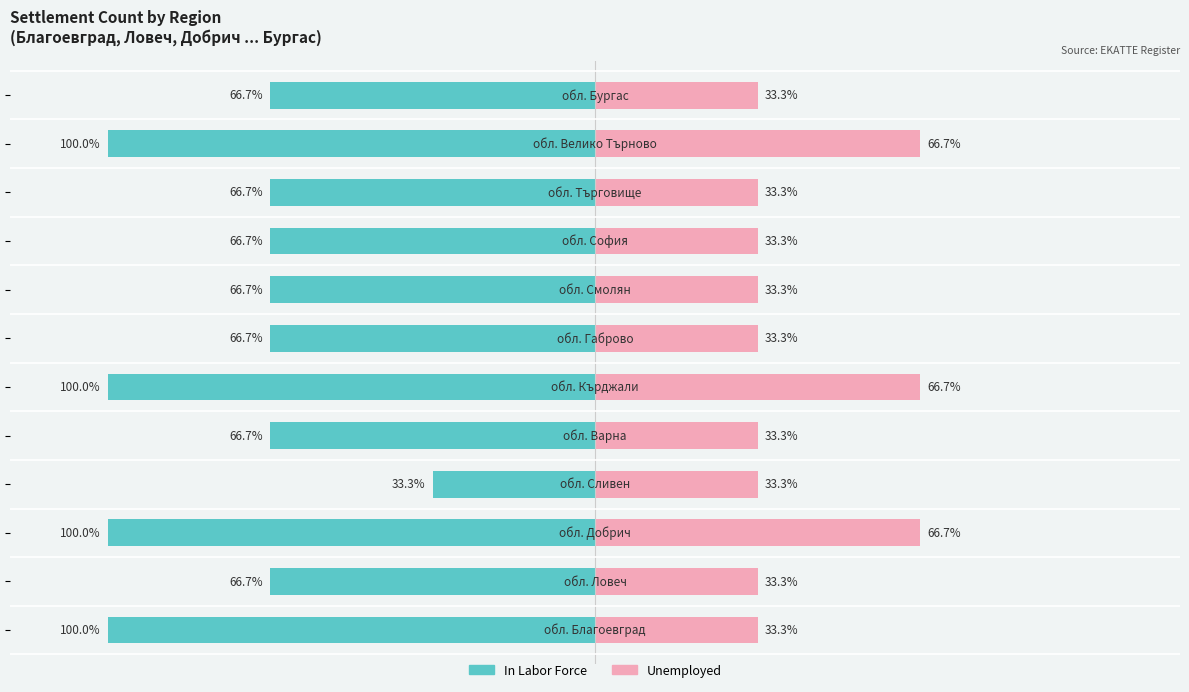

What are all the series names shown in the legend?

In Labor Force, Unemployed